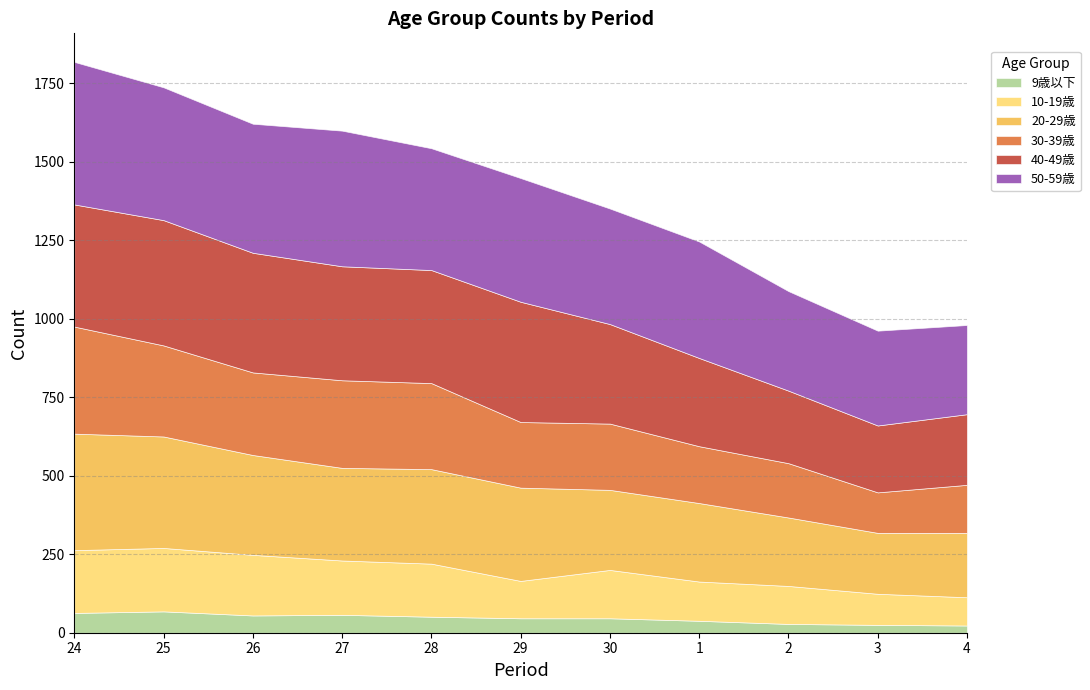

How many series are shown in this chart?

6